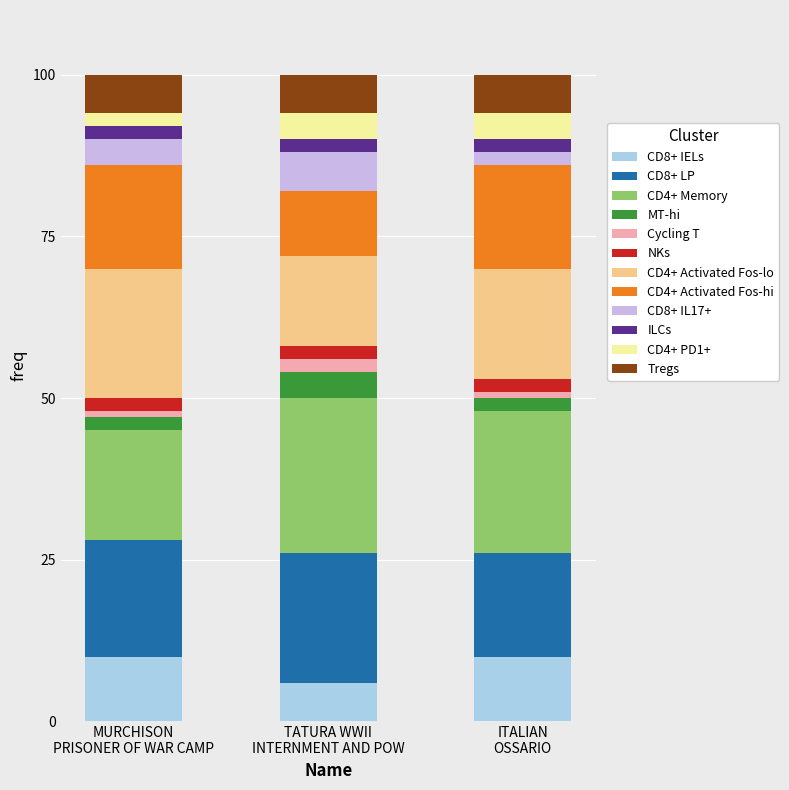

What is the difference between the maximum and minimum values in the CD8+ IELs series?

4.0